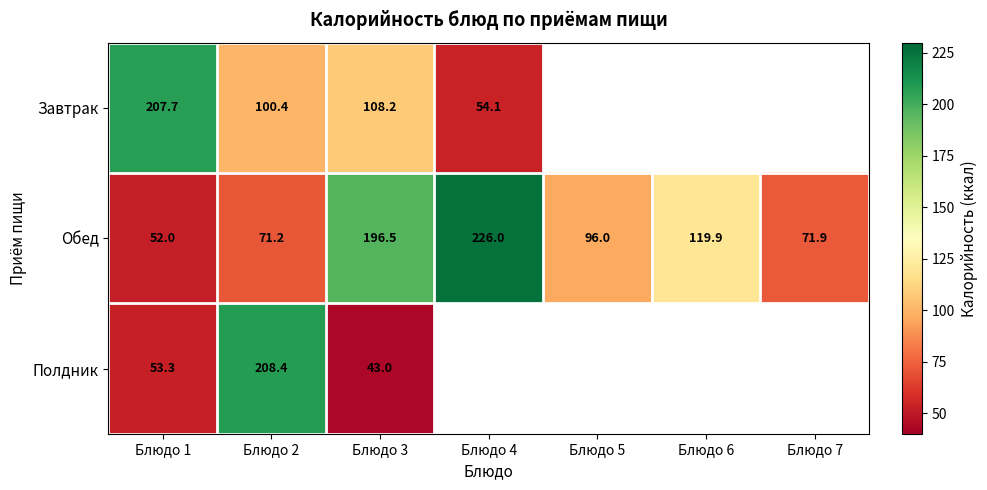

What is the sum of the Обед values at Блюдо 1 and Блюдо 7?

123.9